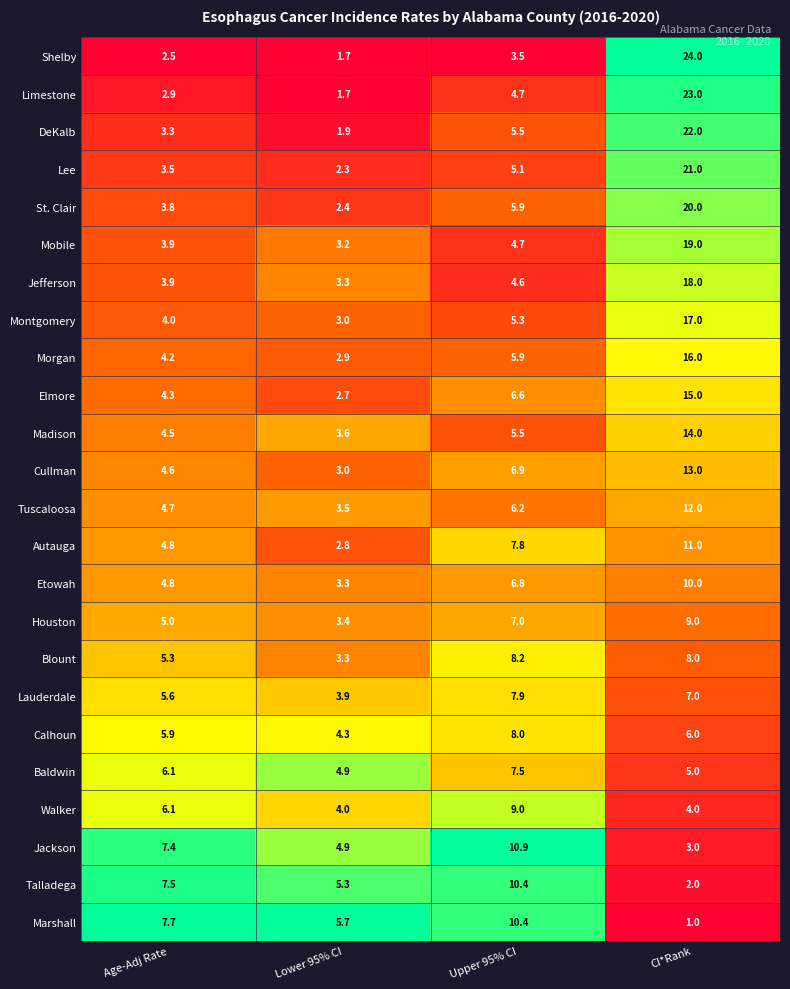

How many series are shown in this chart?

24